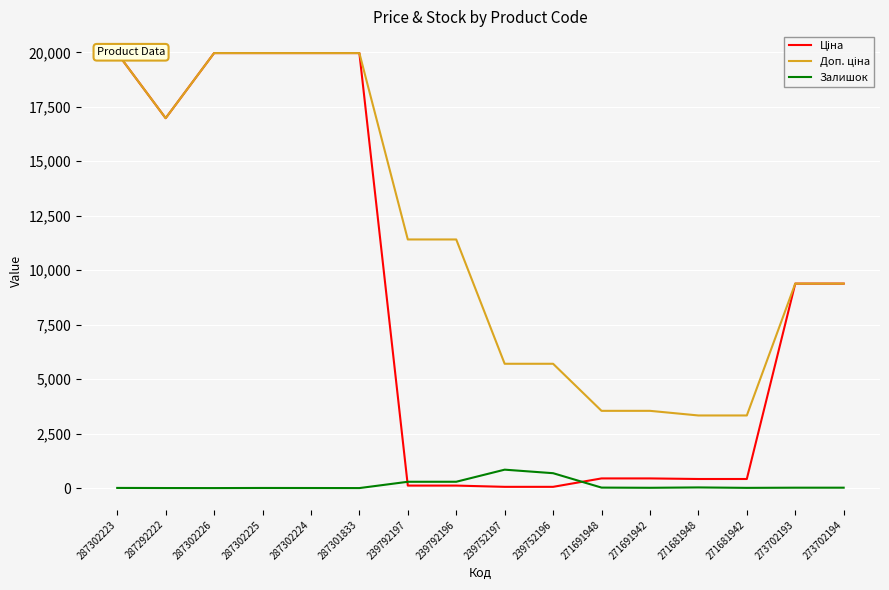

True or false: Ціна and Доп. ціна cross at least once.

False